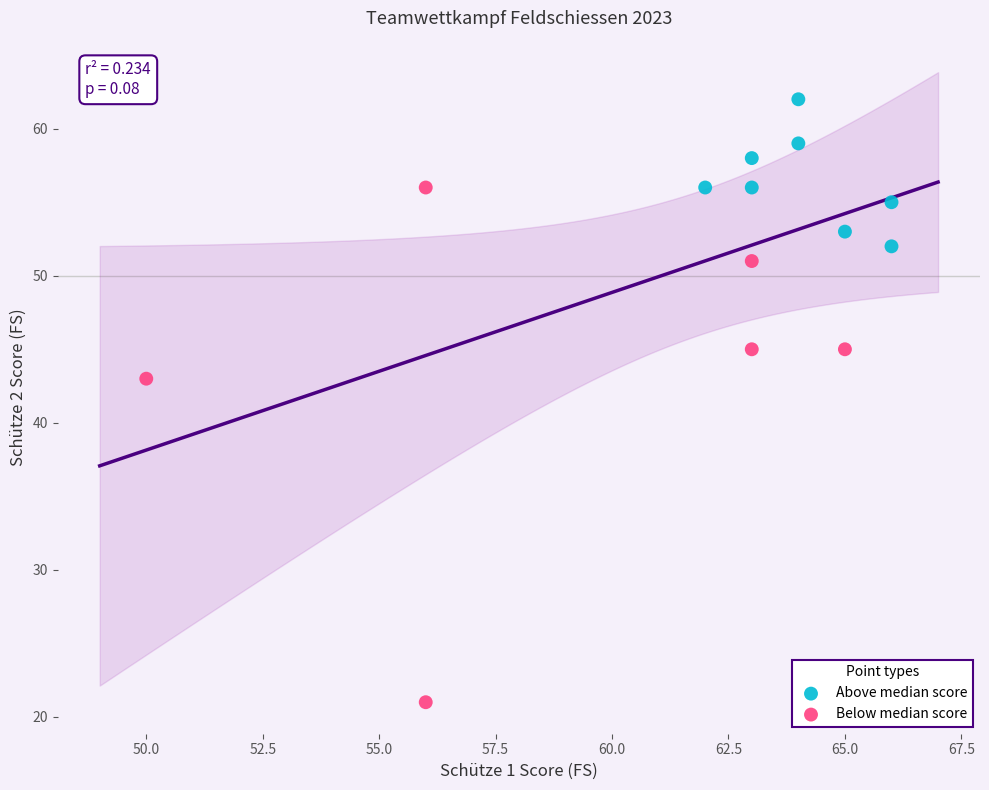

Which series contains the lowest Y value?

Below median score